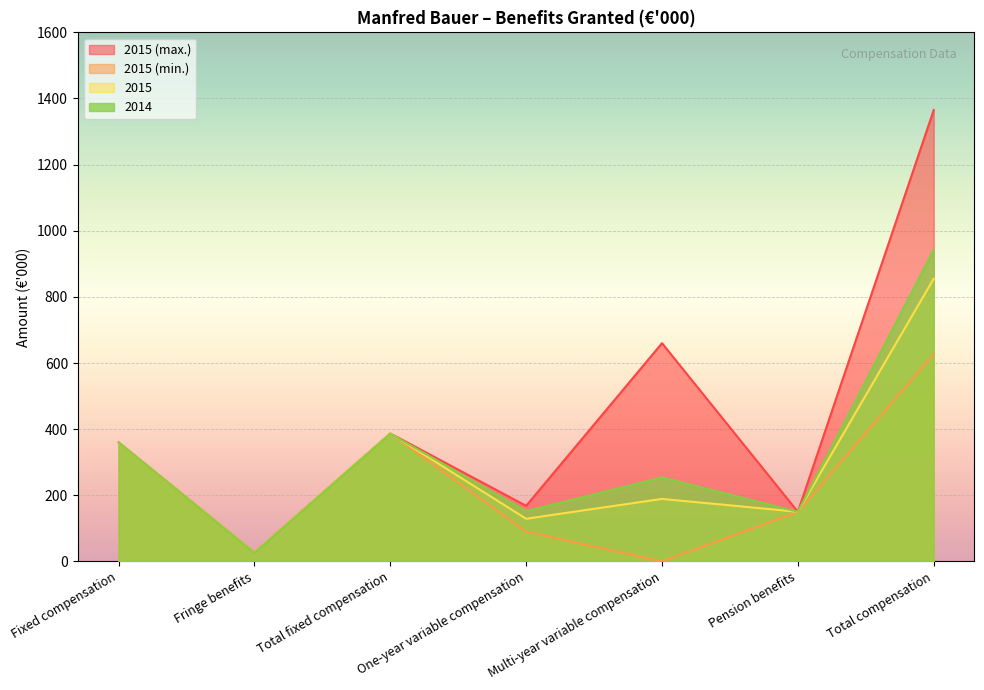

Between Multi-year variable compensation and Total compensation, which is larger?

Total compensation